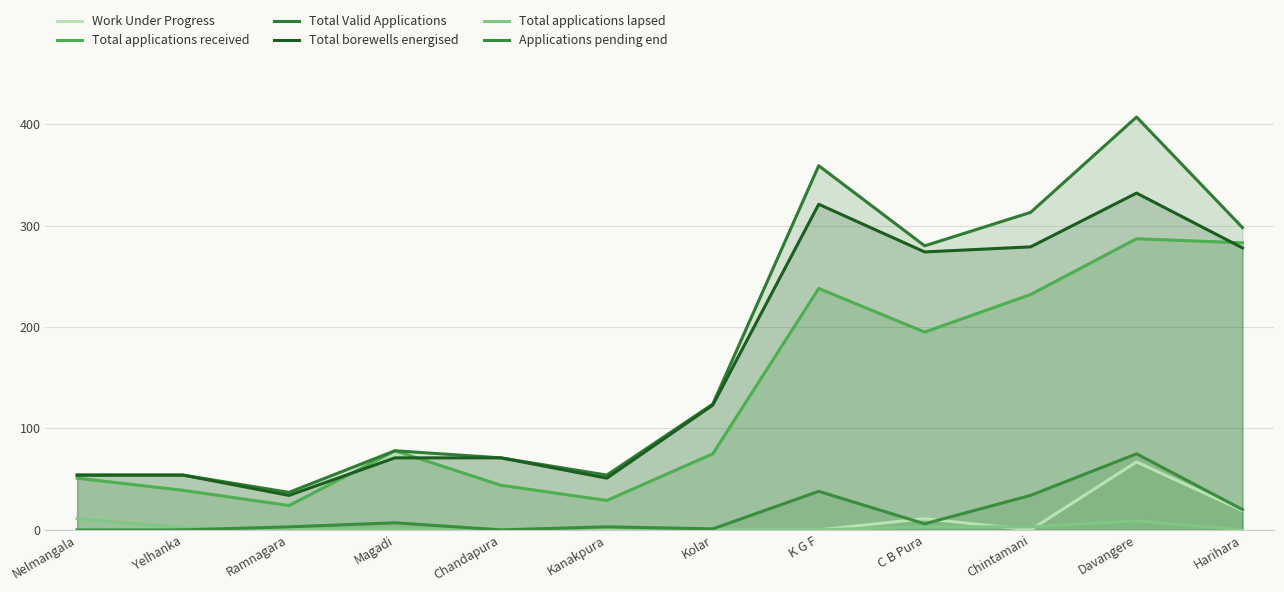

What is the label of the 7th point from the left?

Kolar